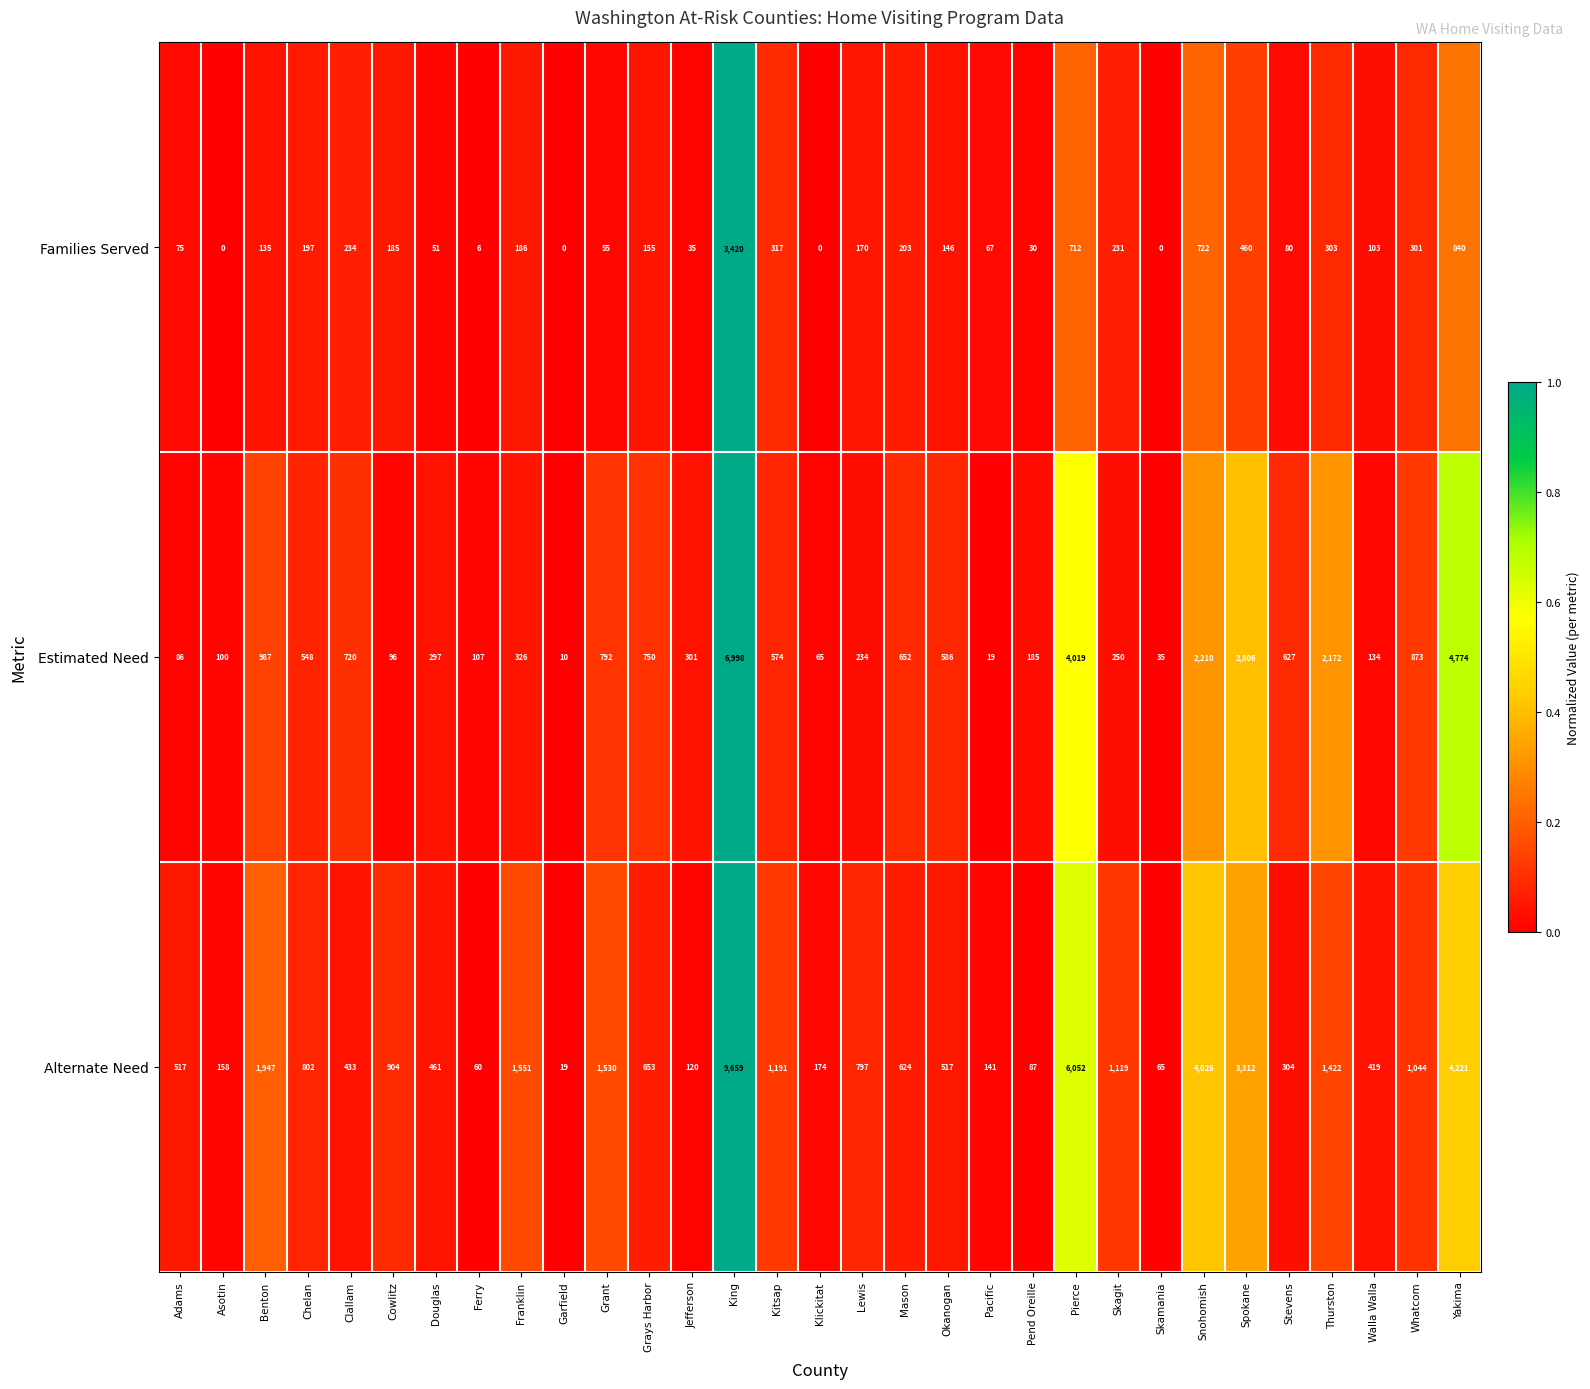

Between Adams and Spokane, which series saw the biggest shift?

Alternate Need